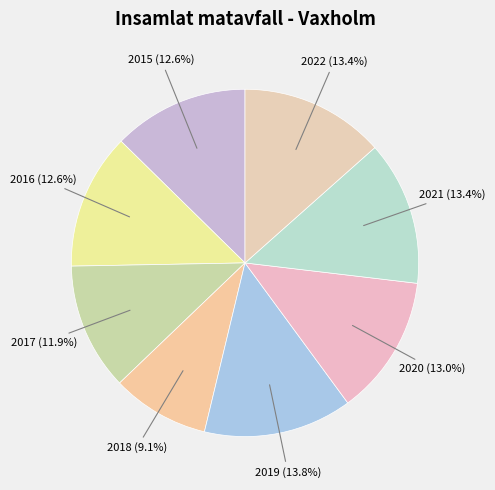

To the nearest percent, what percentage of the pie is 2022?

13%